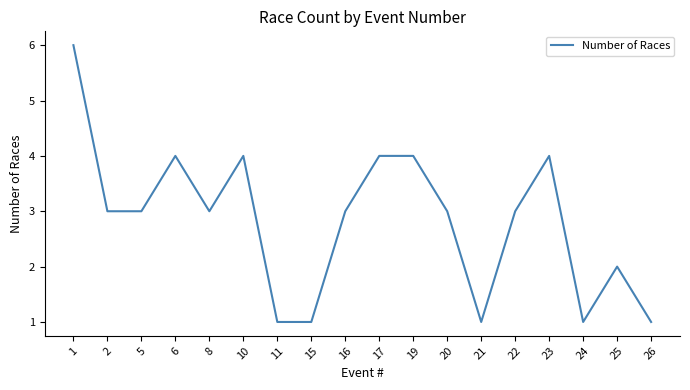

What is the average value?

3